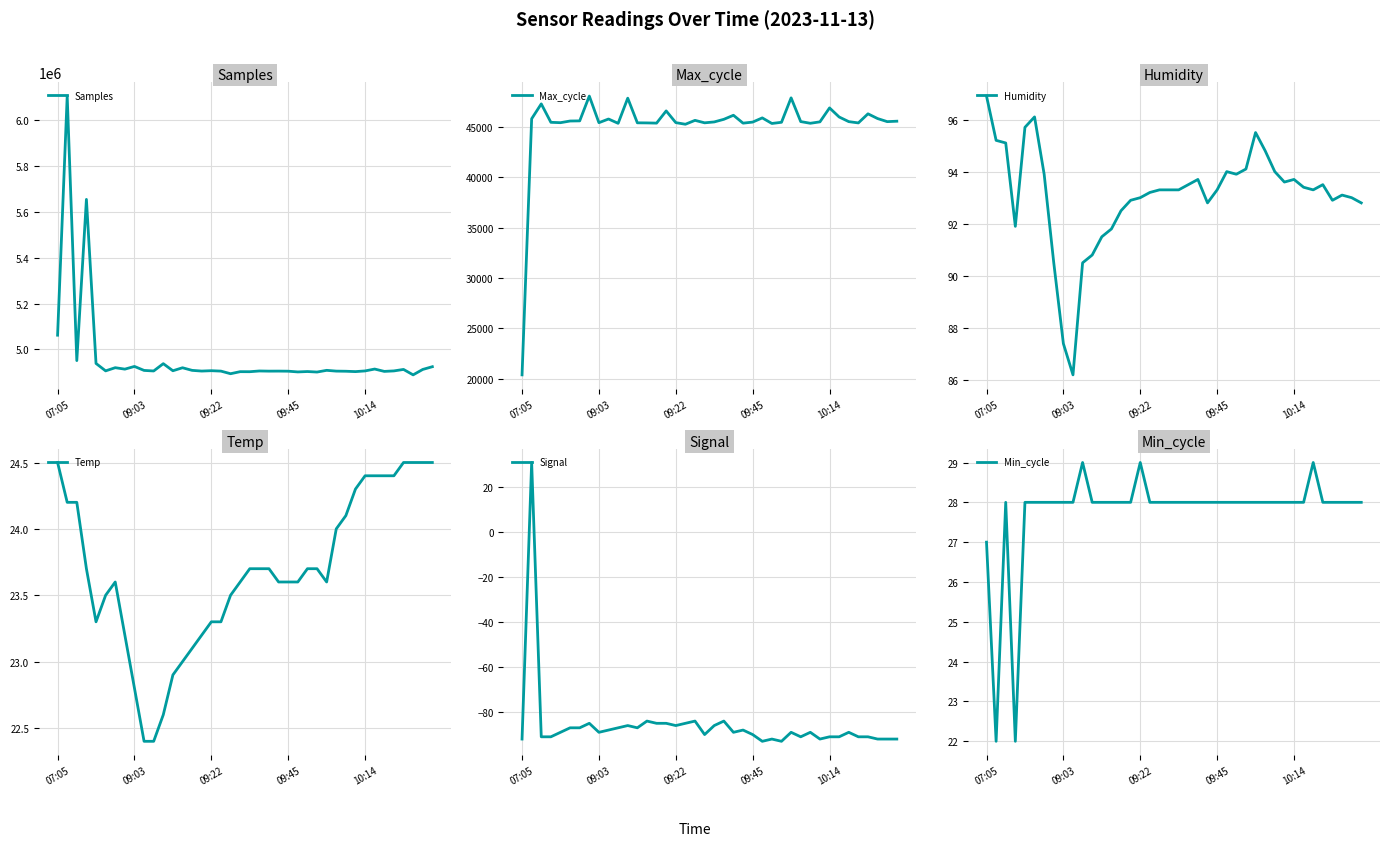

At which label does Max_cycle reach its minimum?

07:05